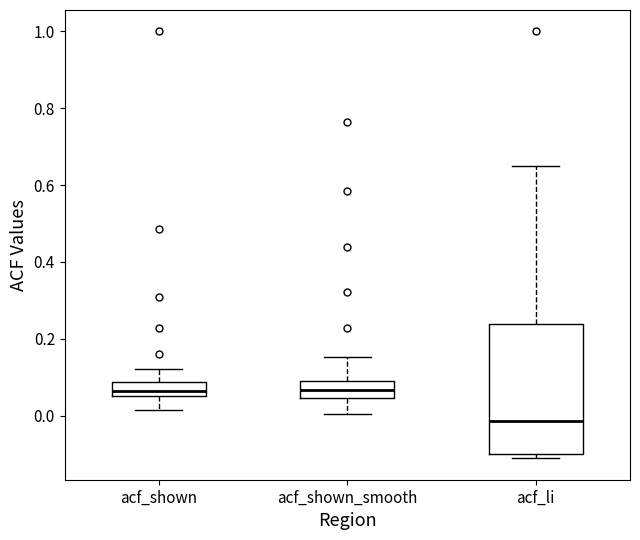

Where does the median line of the box for acf_li sit on the y-axis? The values are not printed on the chart, so give them approximately, as read against the axis.

-0.02